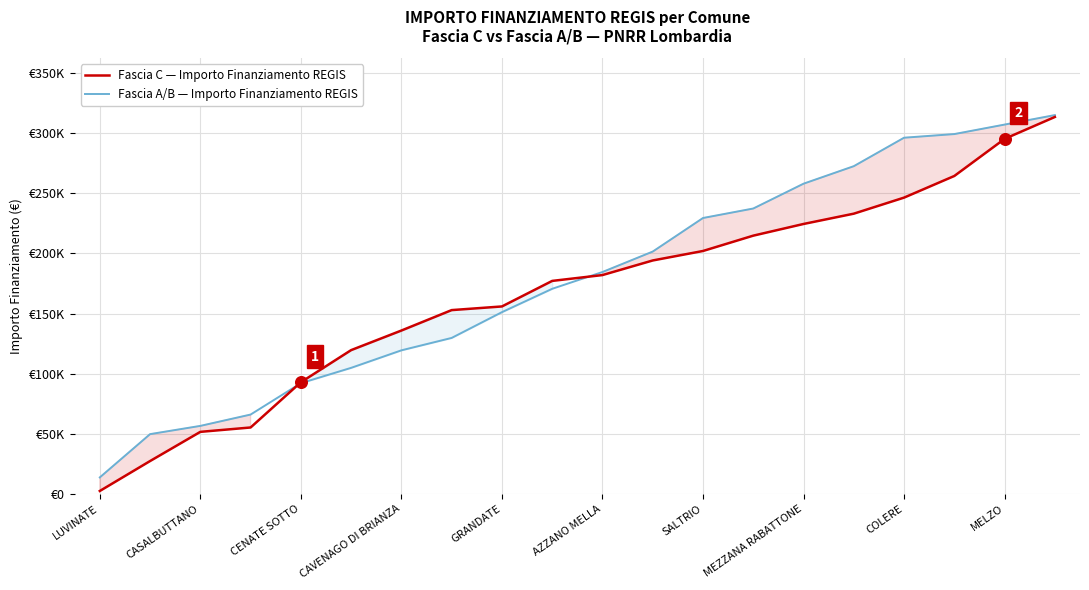

Is the value of Fascia C — Importo Finanziamento REGIS at 13 greater than the value of Fascia A/B — Importo Finanziamento REGIS at AZZANO MELLA?

Yes